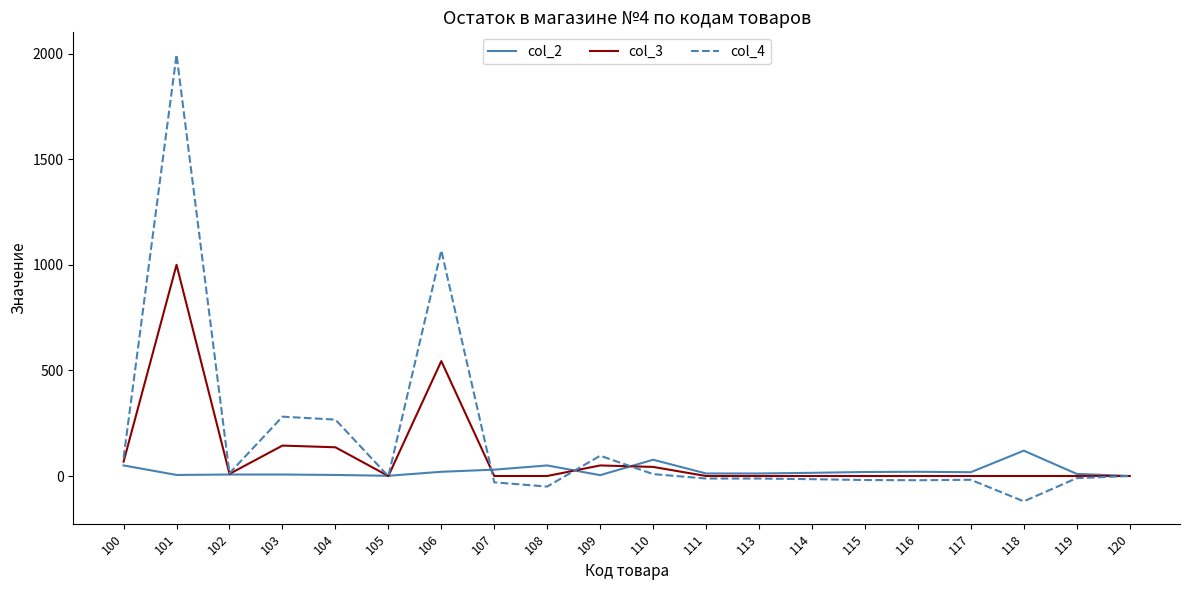

Is the value of col_3 at 110 greater than the value of col_4 at 108?

Yes